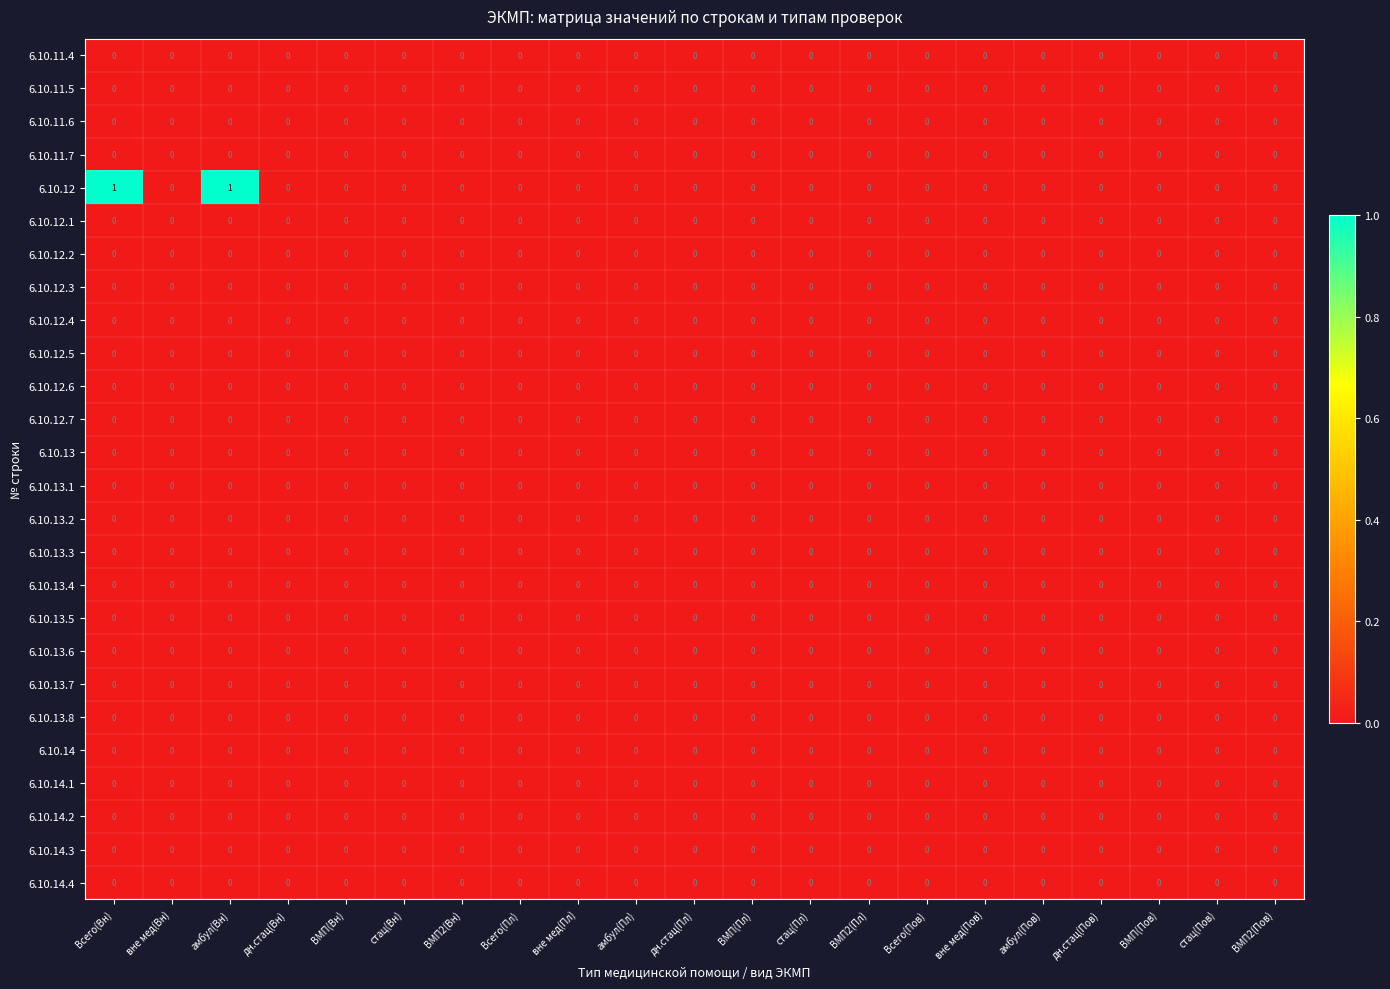

The 6.10.12.6 series shows 0 at дн.стац(Пл). True or false?

True